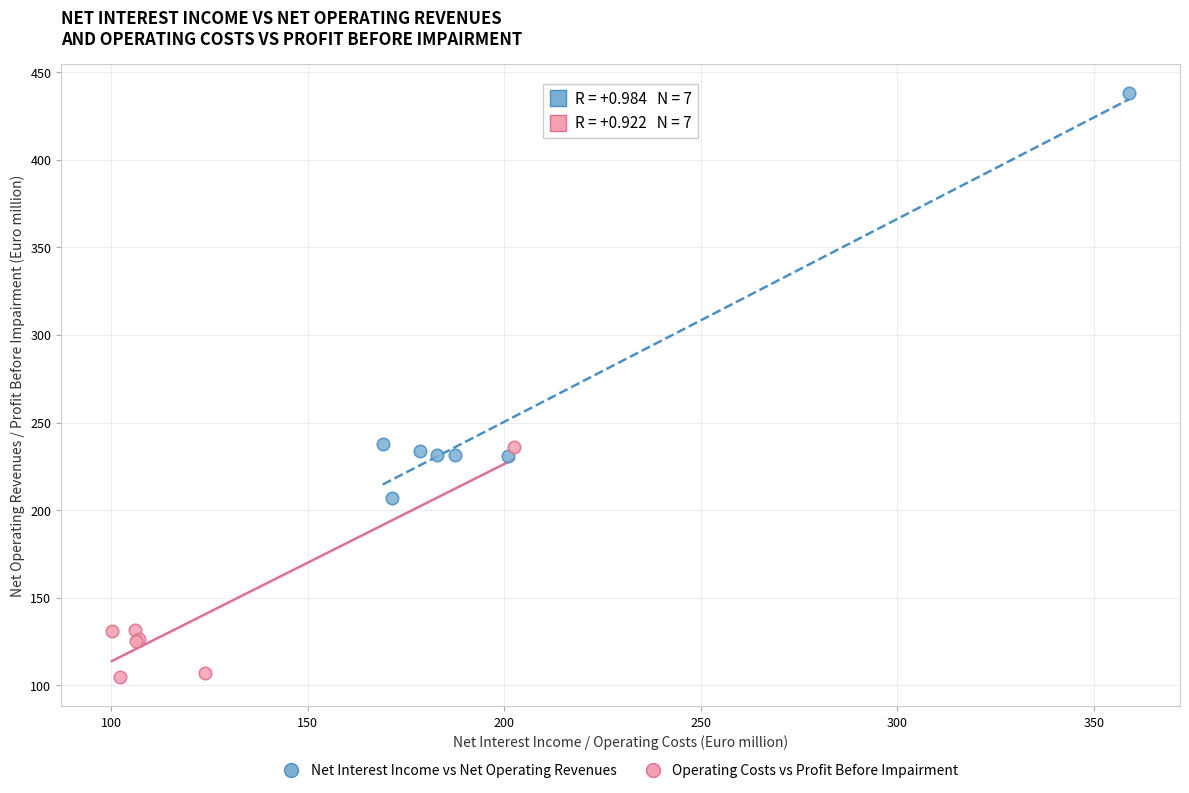

Which series reaches the maximum Y coordinate?

Net Interest Income vs Net Operating Revenues